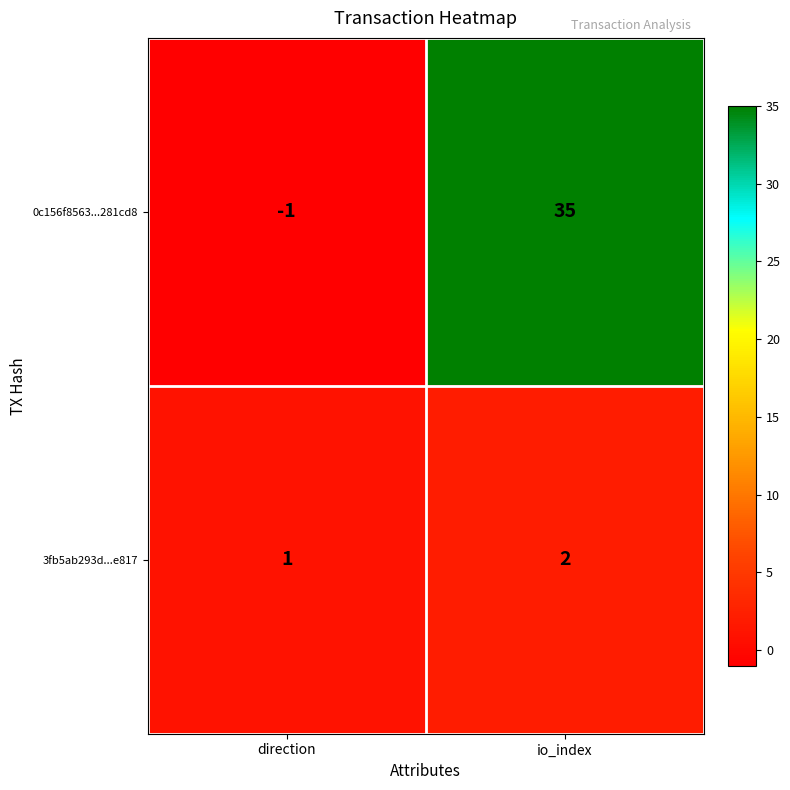

Reading left to right, list all the values displayed in this chart.

0c156f8563...281cd8: -1	35
3fb5ab293d...e817: 1	2